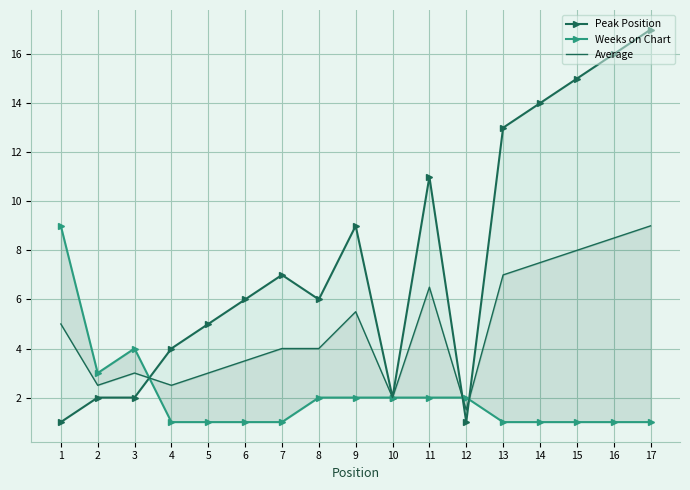

In Average, how many points are lower than both neighbors (excluding endpoints)?

4